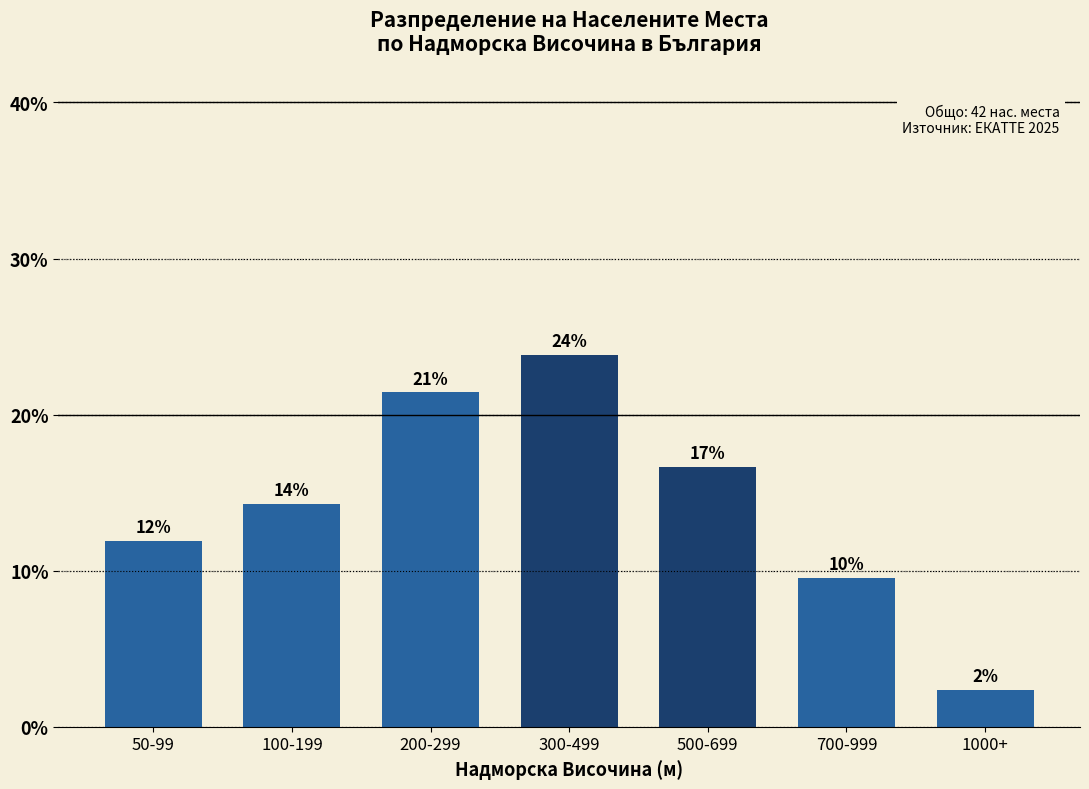

Does the chart contain any negative values?

No